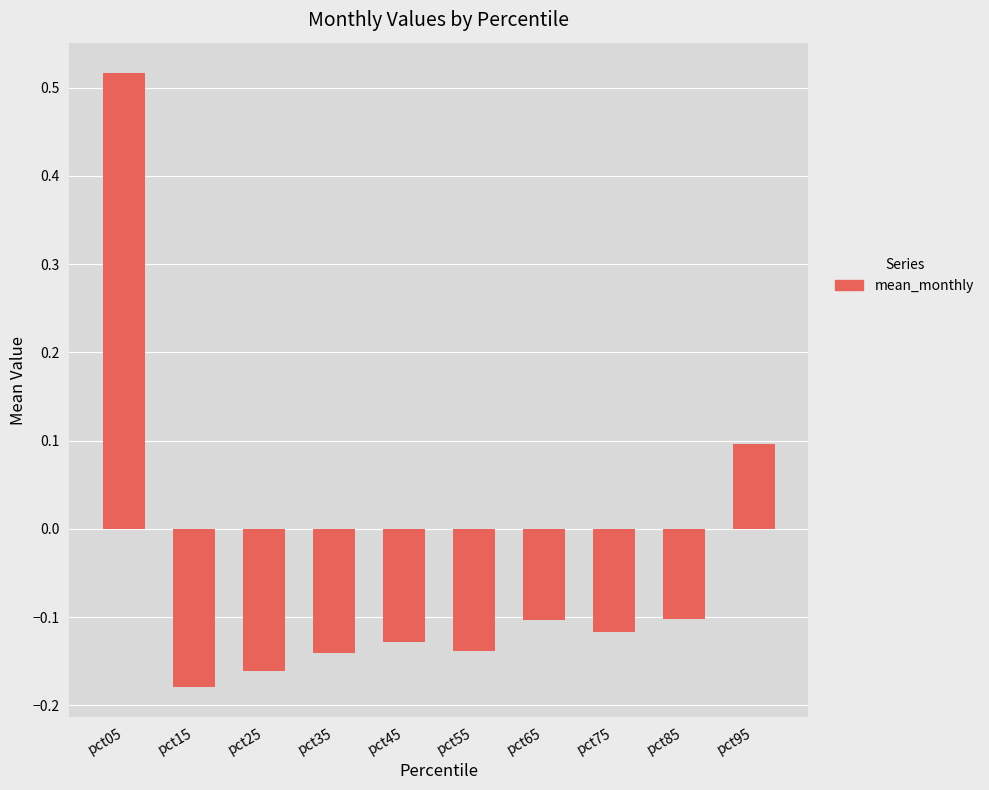

What is the change in value from pct75 to pct95?

+0.2